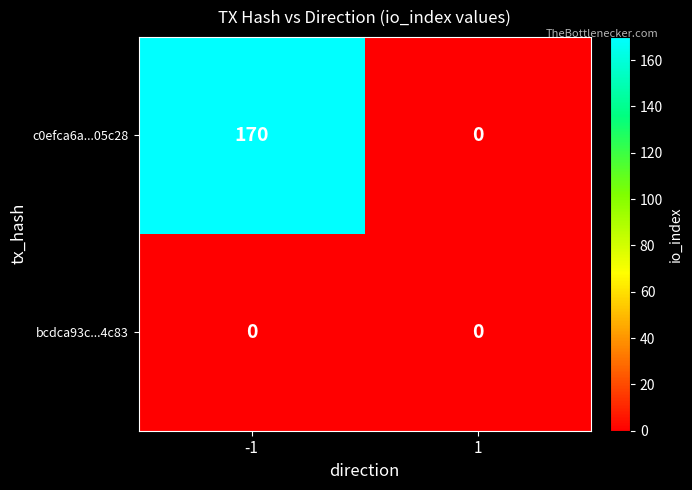

Reading right to left, transcribe all the data shown in this chart.

c0efca6a...05c28: 0	170
bcdca93c...4c83: 0	0